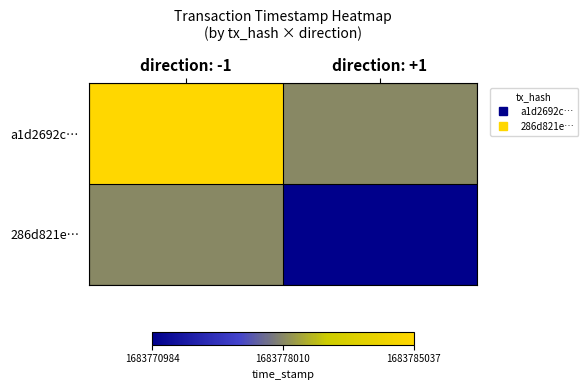

Reading left to right, transcribe all the data shown in this chart.

a1d2692c…: direction: -1=1683785037.0	direction: +1=1683778010.5
286d821e…: direction: -1=1683778010.5	direction: +1=1683770984.0